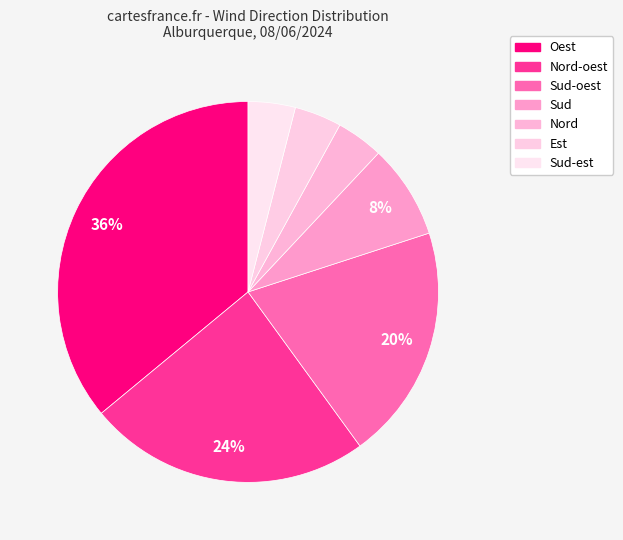

Count the number of slices in the pie.

7